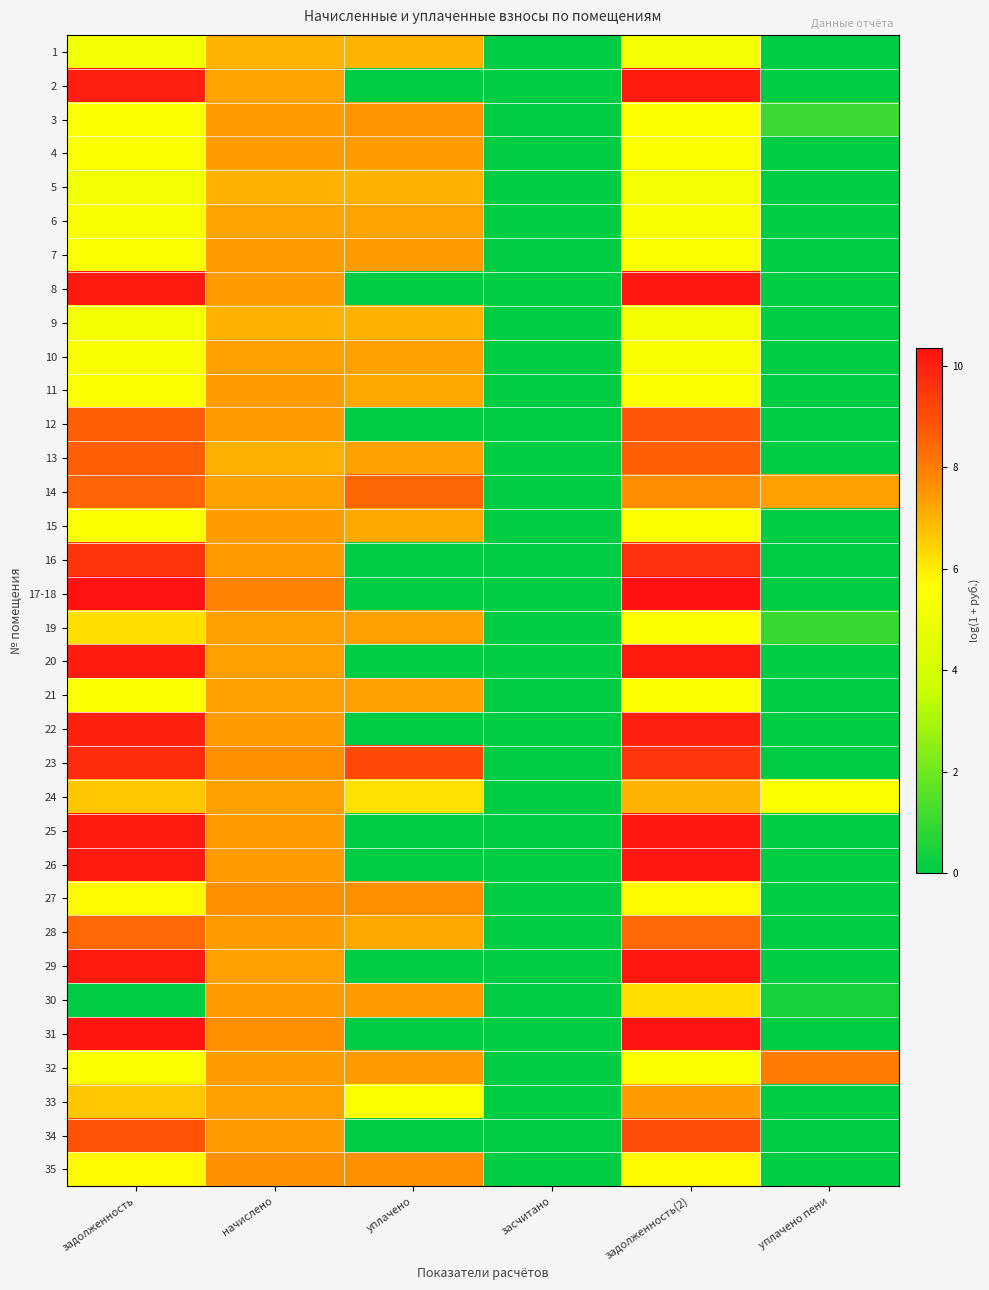

Between засчитано and задолженность(2), which is larger?

задолженность(2)